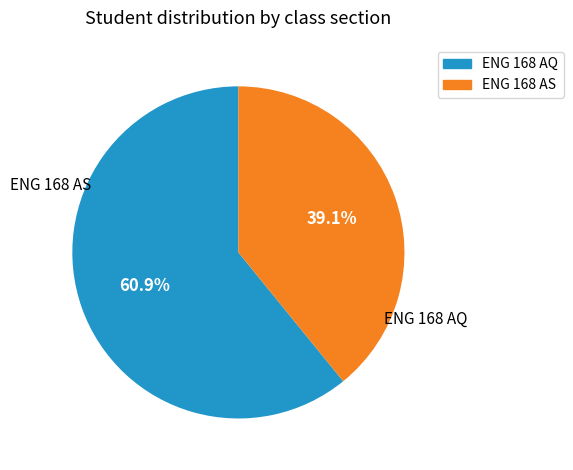

Count the number of slices in the pie.

2